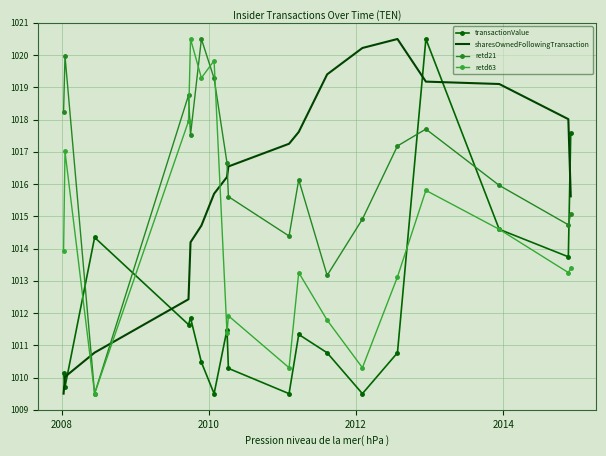

After their last crossing, which series has the higher values: retd21 or transactionValue?

transactionValue